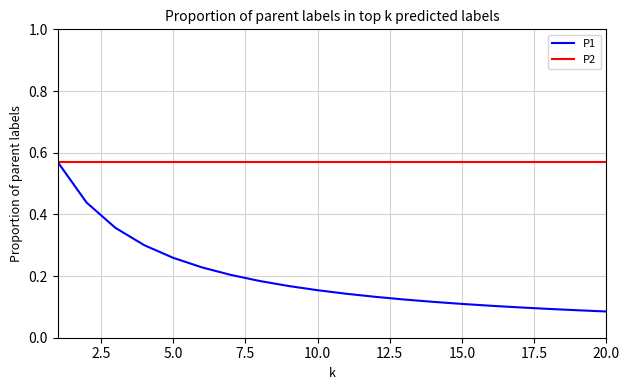

How many series are shown in this chart?

2